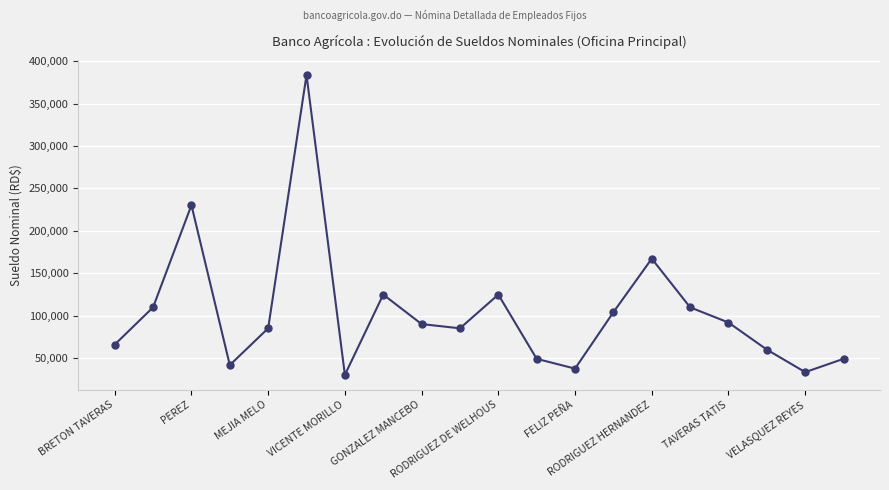

Does the chart have visible grid lines?

Yes